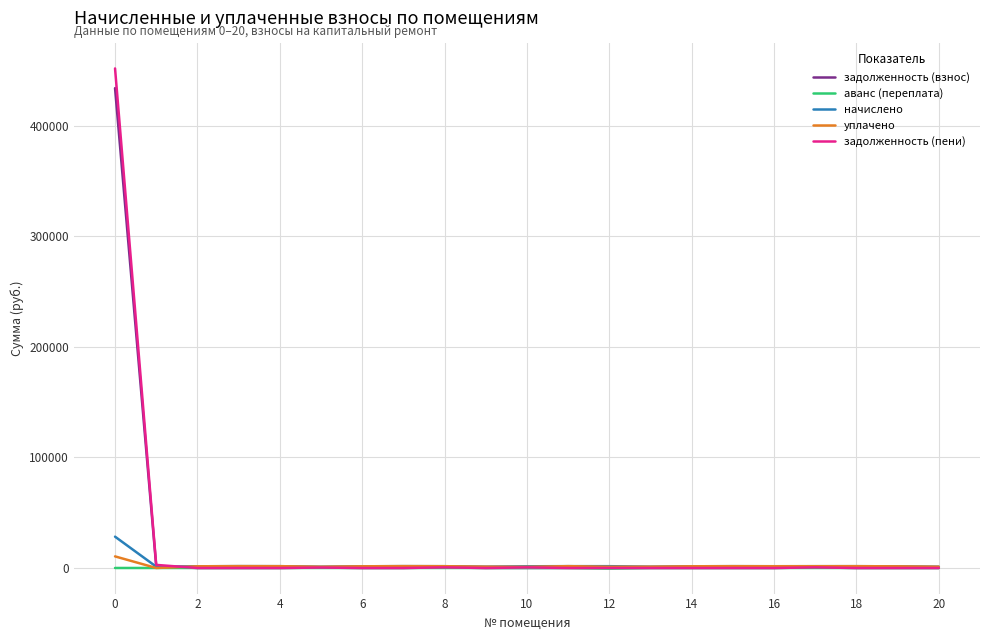

Which series has the largest range (max minus min)?

задолженность (пени)